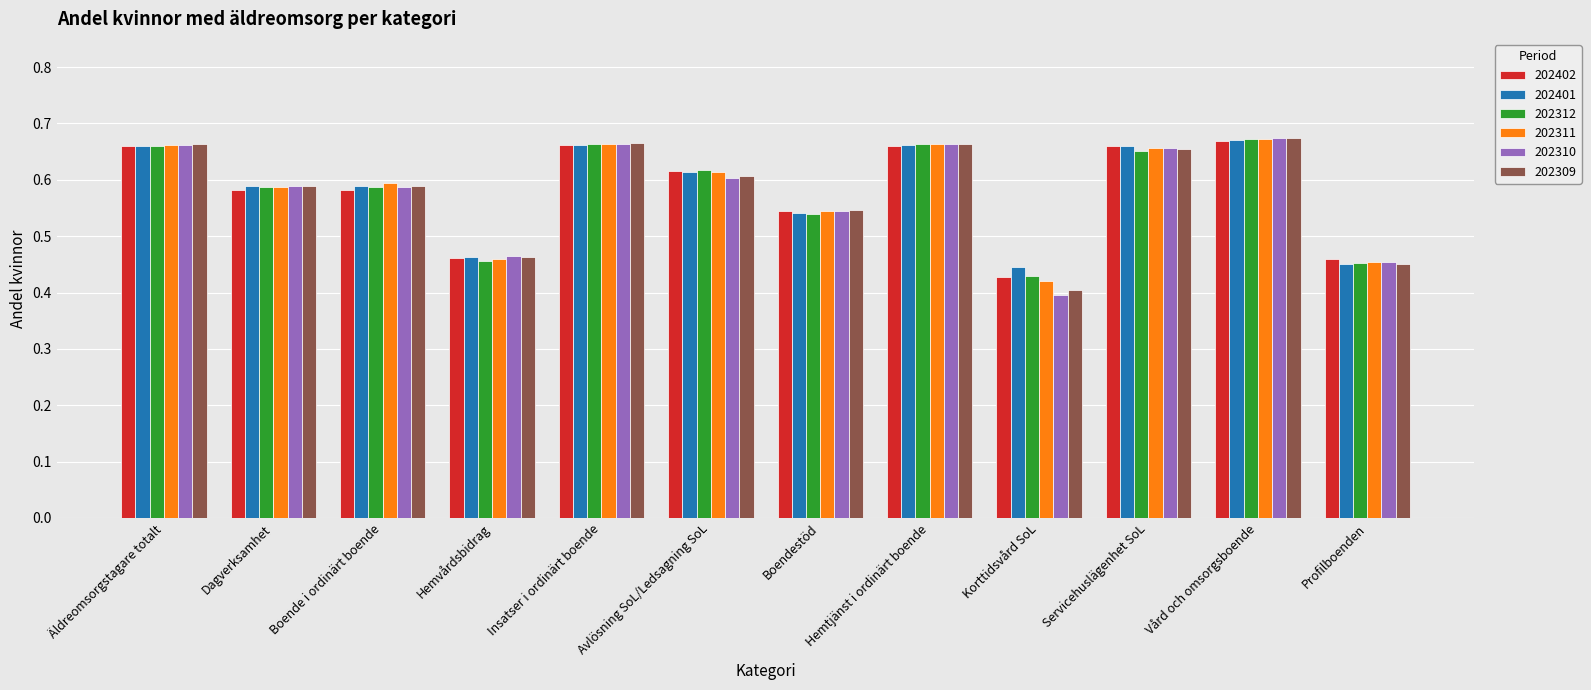

At which label is 202311 closest to 0?

Korttidsvård SoL